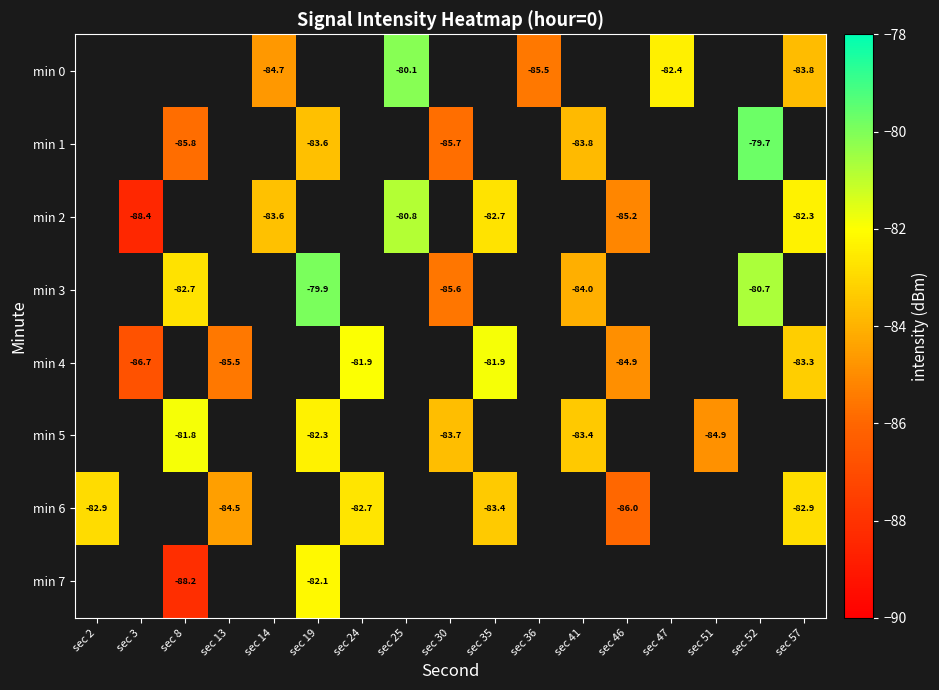

What is the spread (max minus min) of values at sec 57?

1.4